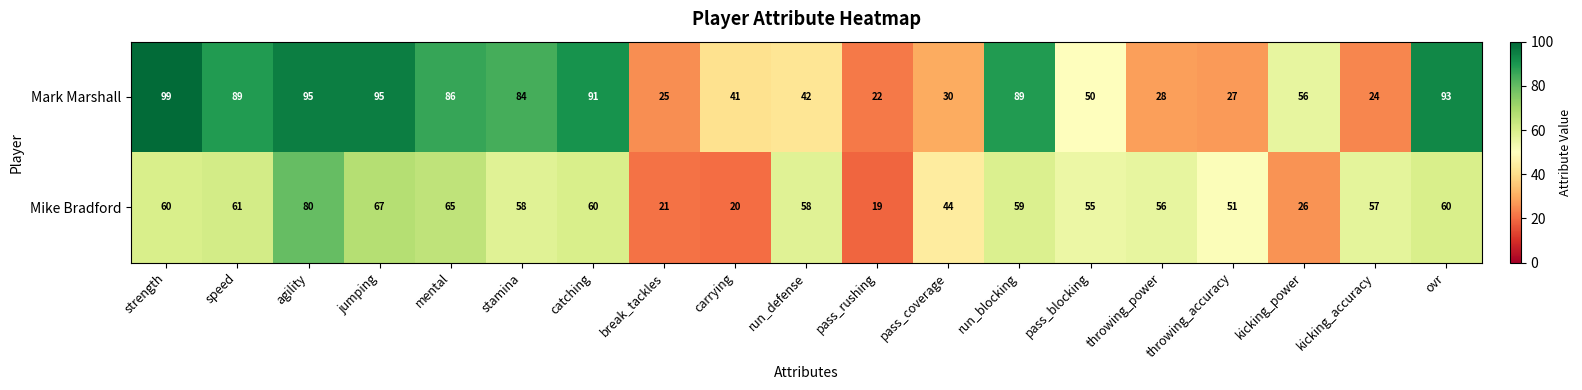

What is the difference between the second highest and second lowest values in the Mike Bradford series?

47